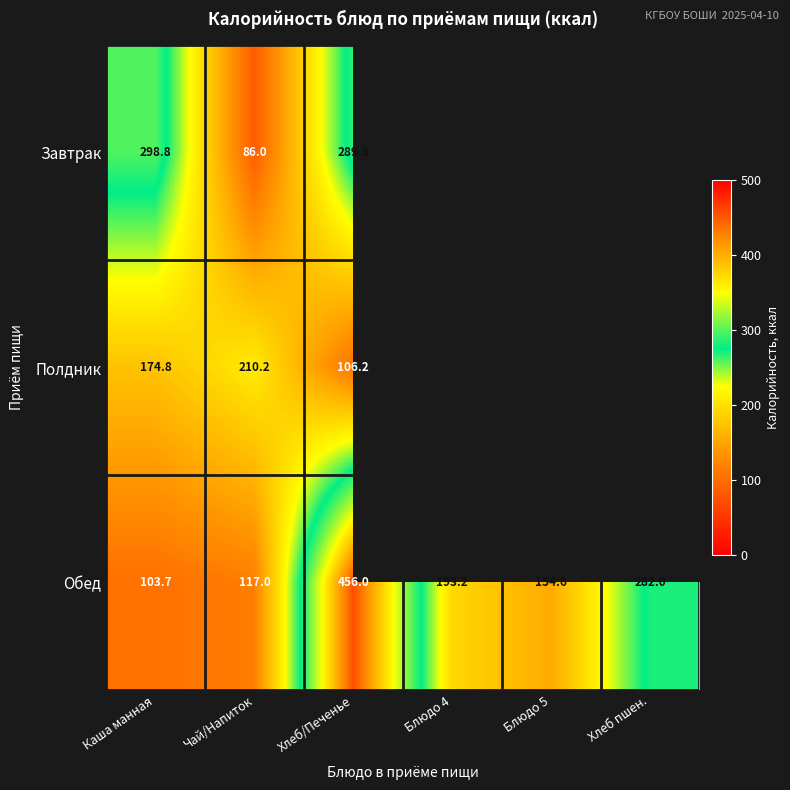

True or false: Обед has a value of 154.6 at Блюдо 5.

True